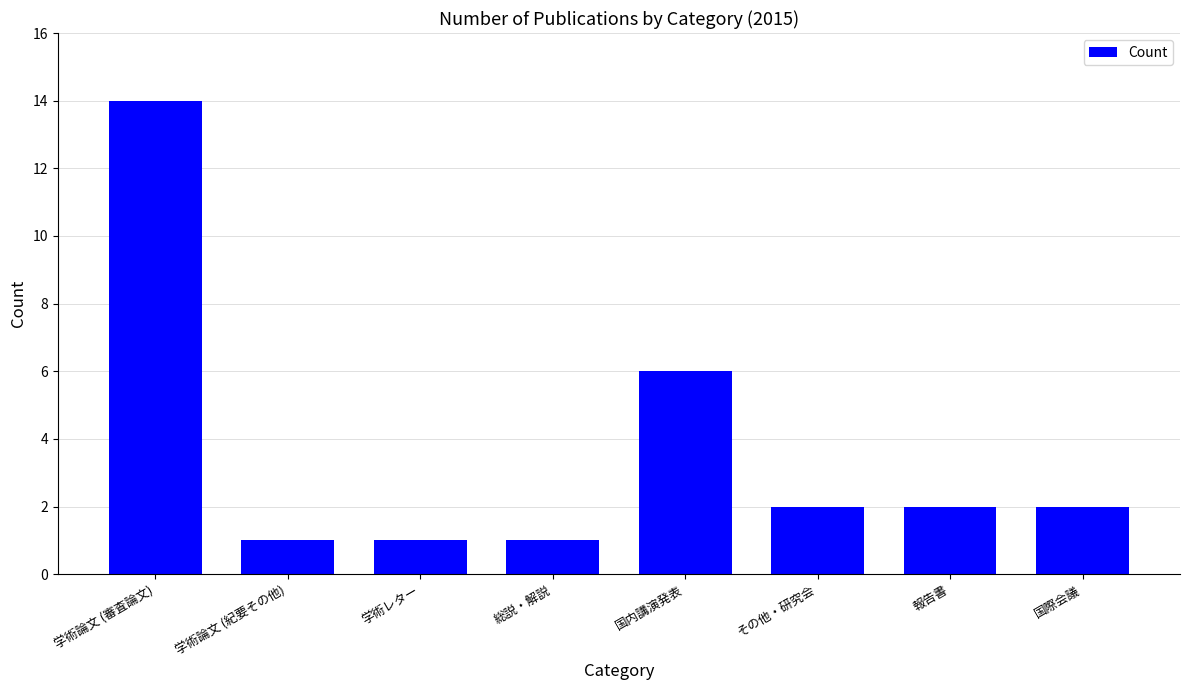

What is the difference between the values at 学術レター and 国内講演発表?

5